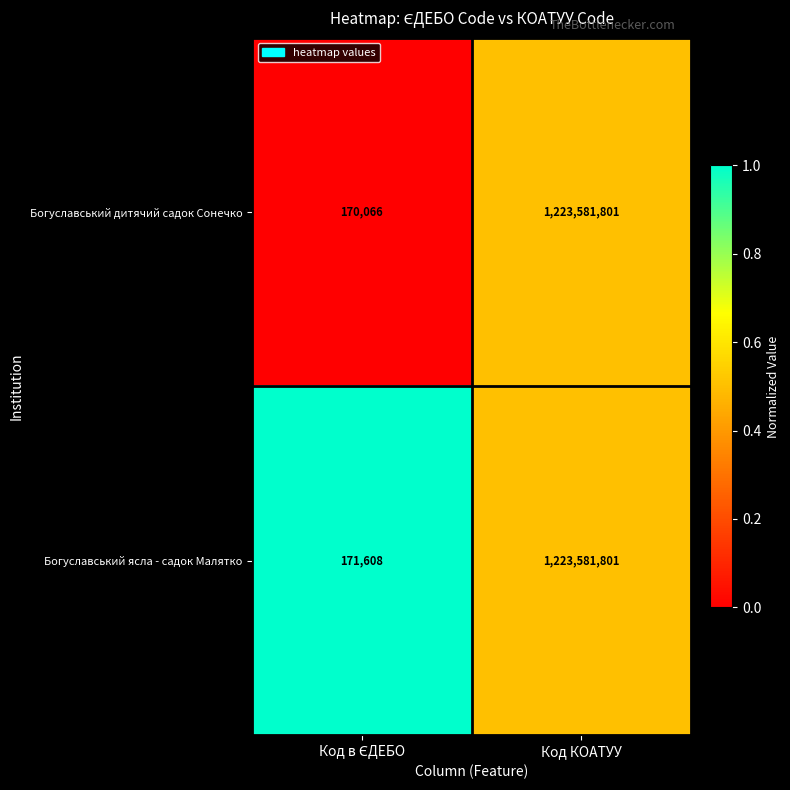

How many categories are shown in the chart?

2